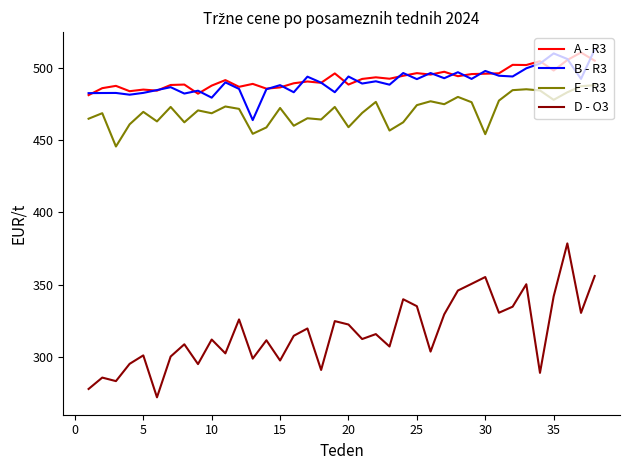

What are all the series names shown in the legend?

A - R3, B - R3, E - R3, D - O3